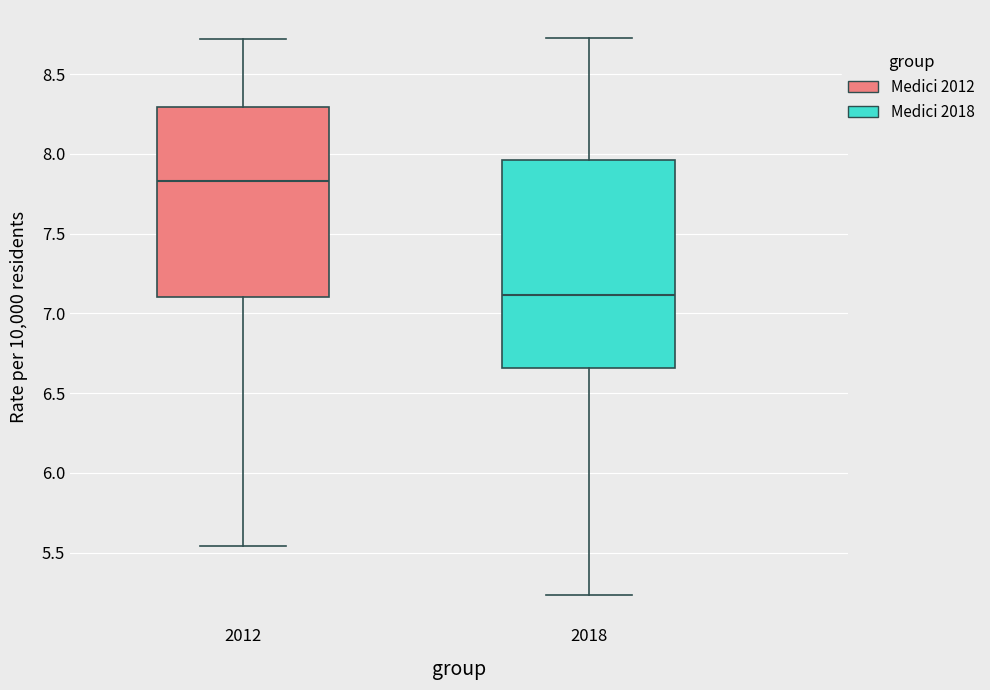

Which box has the highest median line?

2012